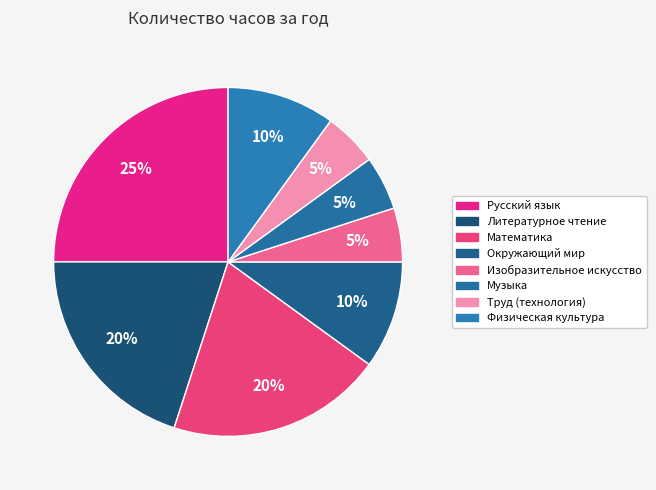

To the nearest percent, what is the difference between the Русский язык and Окружающий мир slice percentages?

15%